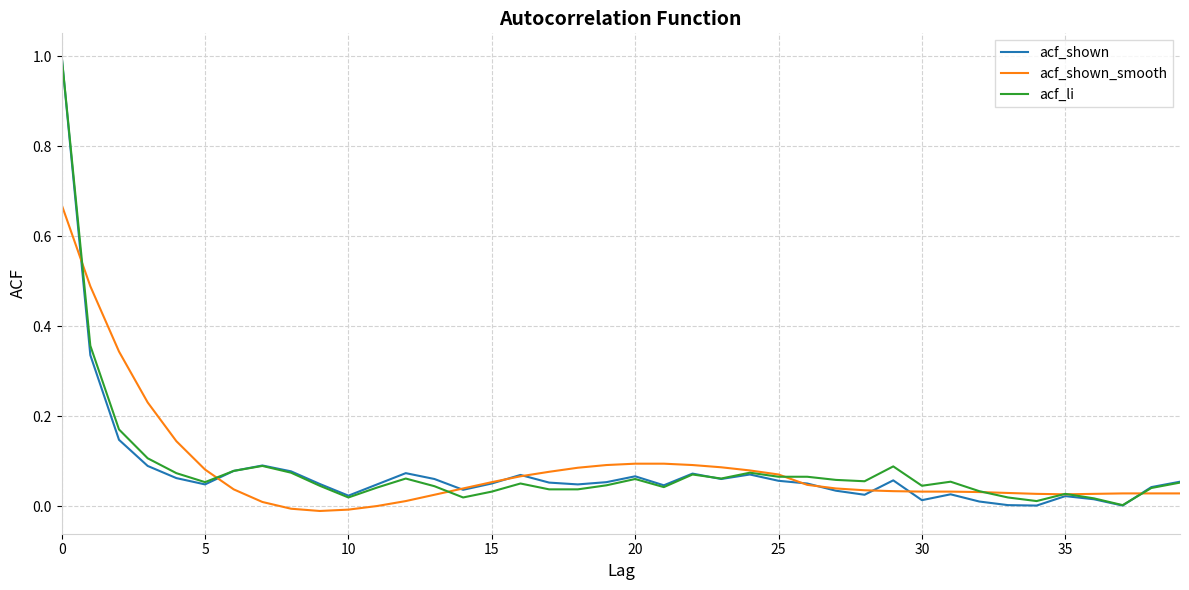

Which series has the widest spread of values?

acf_shown